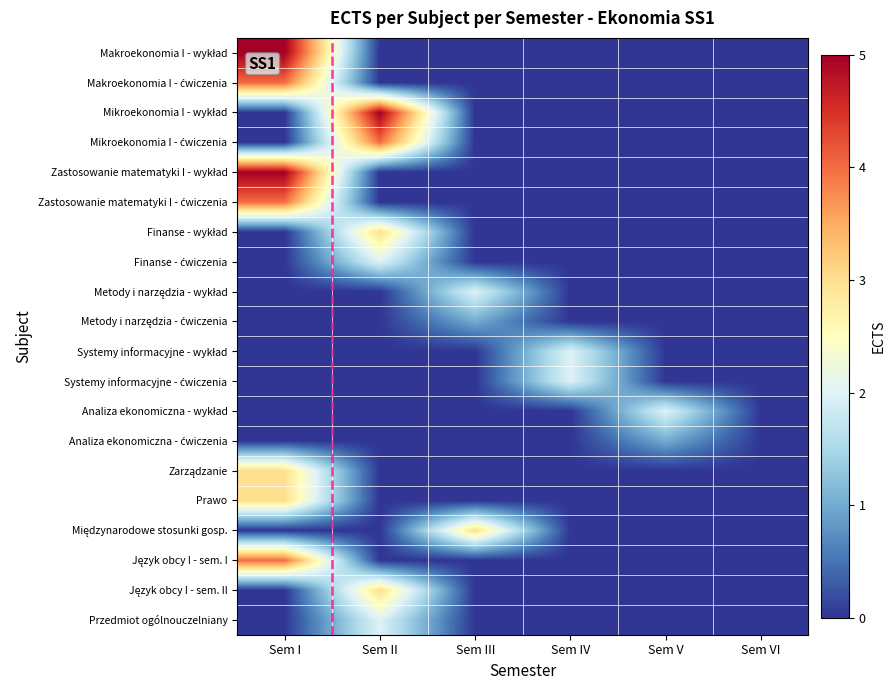

How many series are shown in this chart?

20